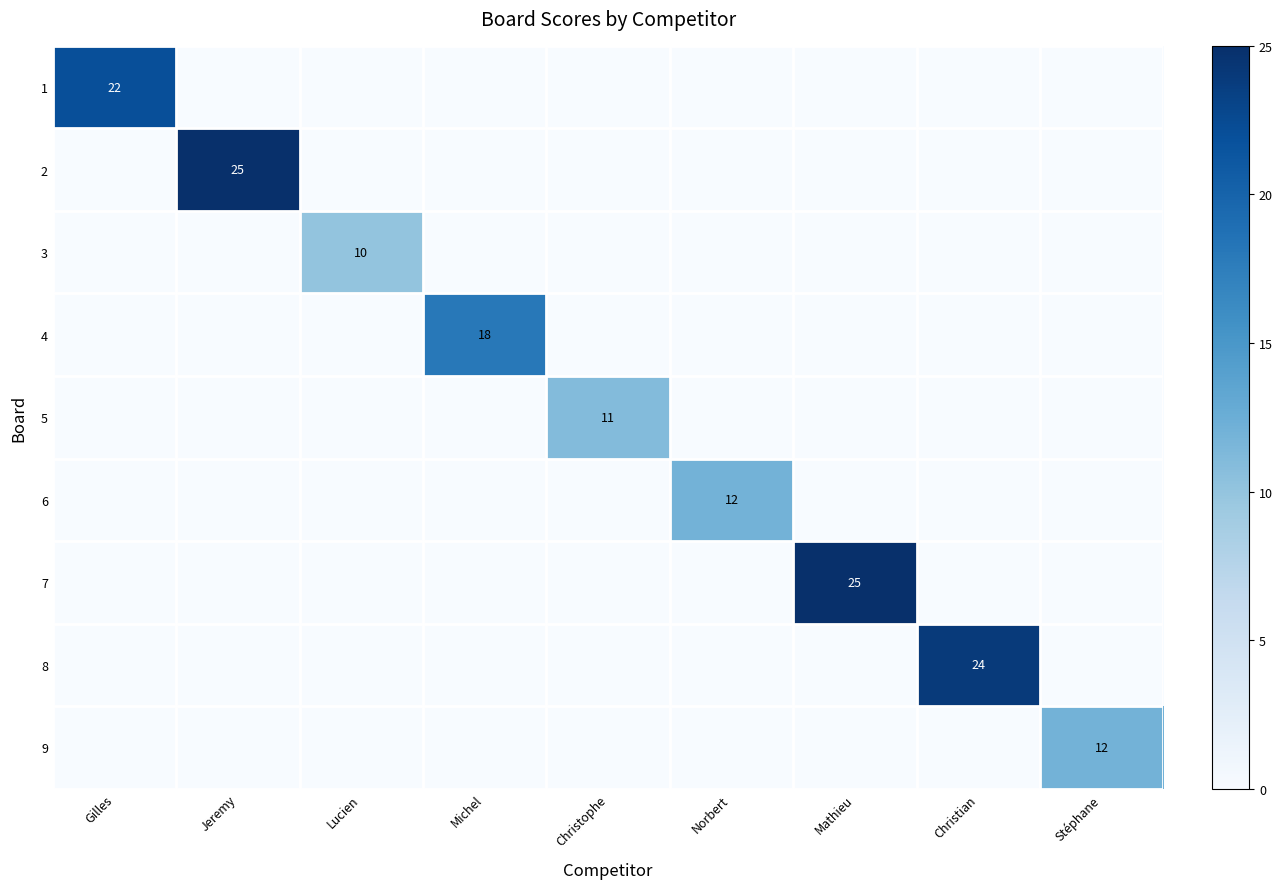

True or false: 4 has a value of 18 at Michel.

True